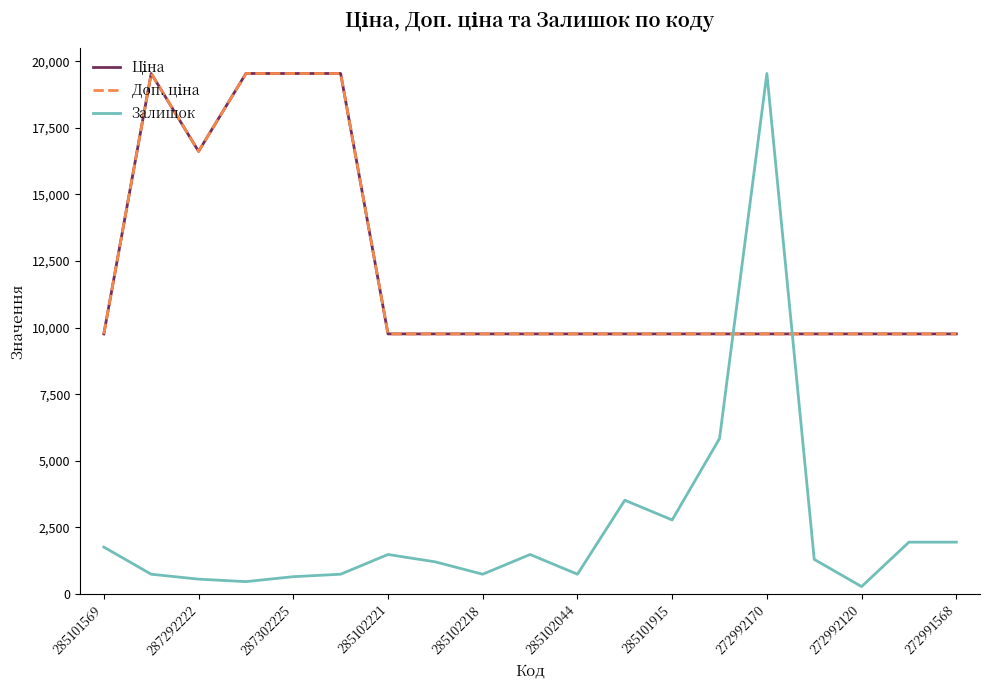

Is this an area chart (filled region under the line)?

No